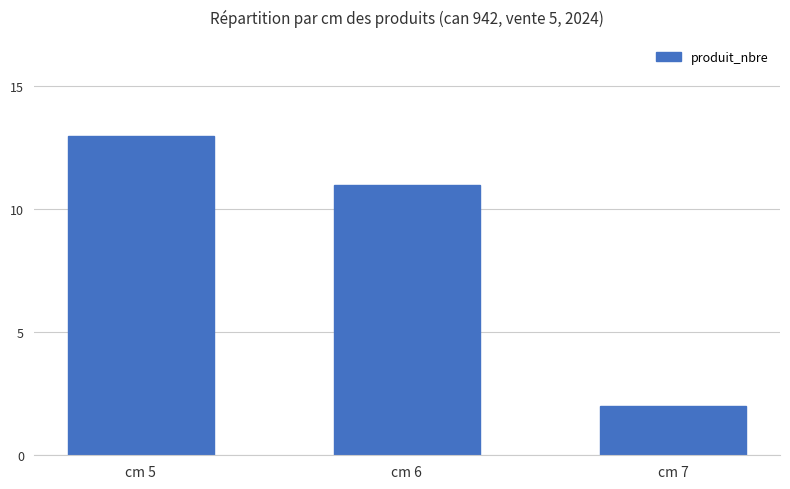

What value does the data have at cm 5?

13